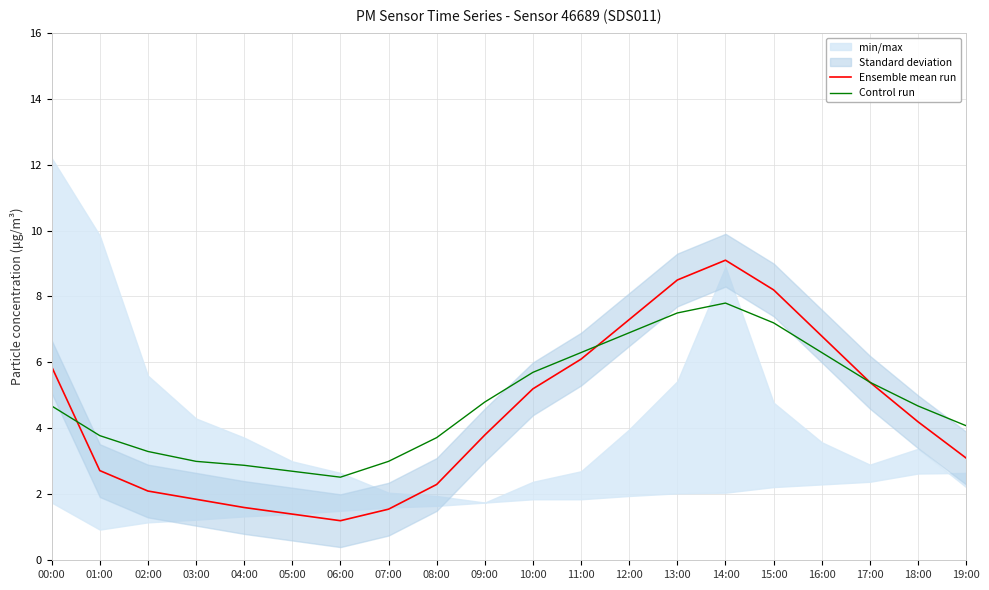

How many values in the Control run series are below 4?

8